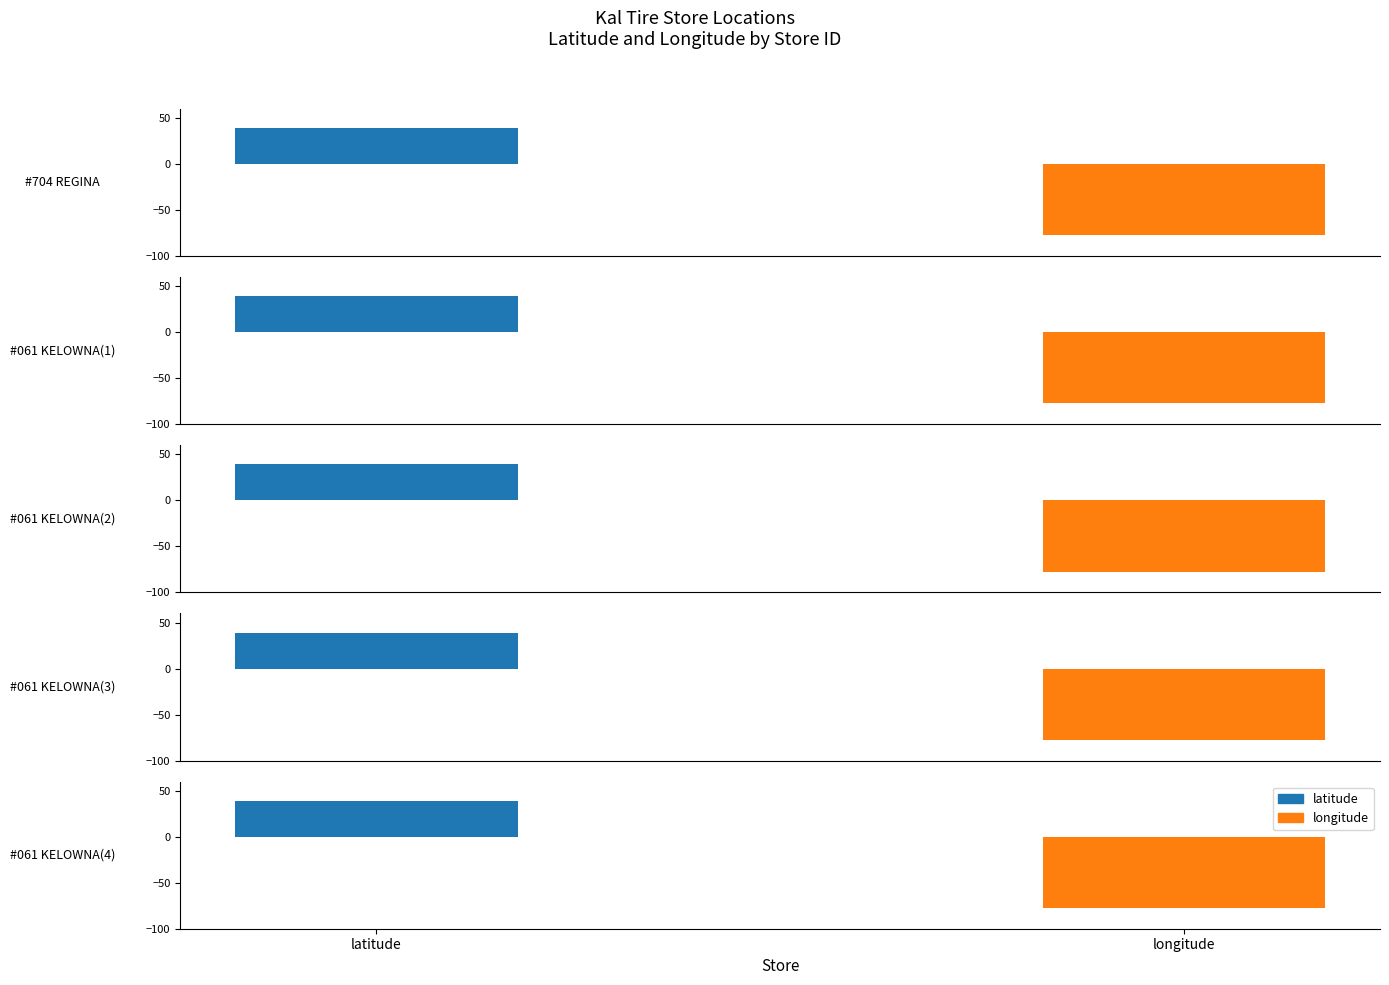

Rank the series by their average value, from highest to lowest.

latitude, longitude